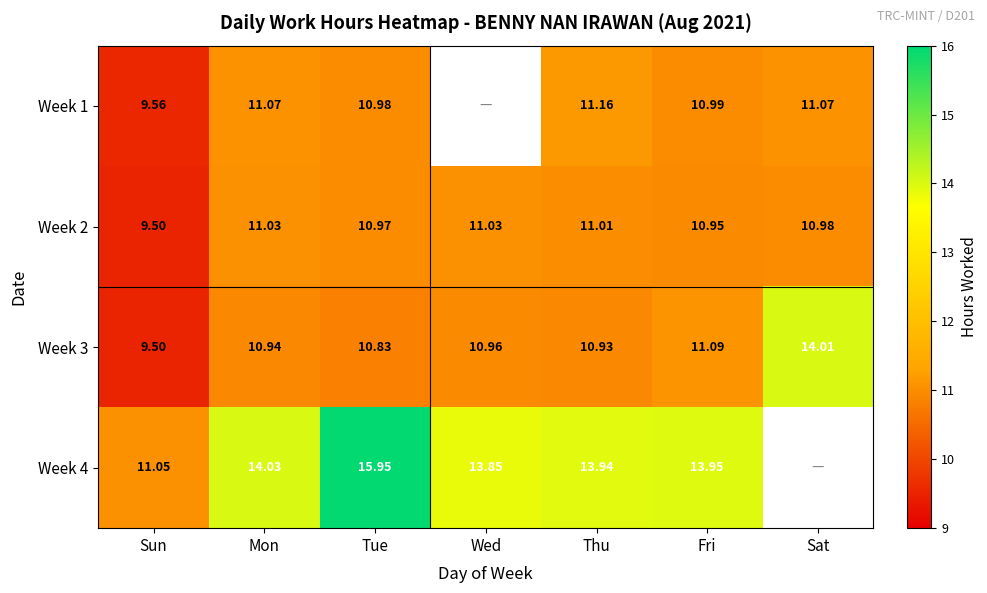

Is the value of Week 3 at Tue greater than the value of Week 2 at Thu?

No